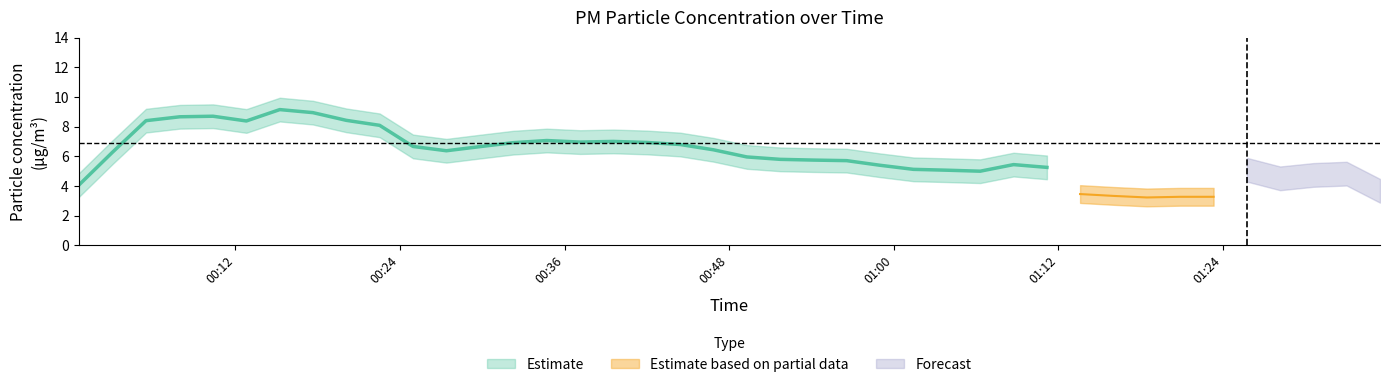

True or false: P2 and P1 intersect in this chart.

False